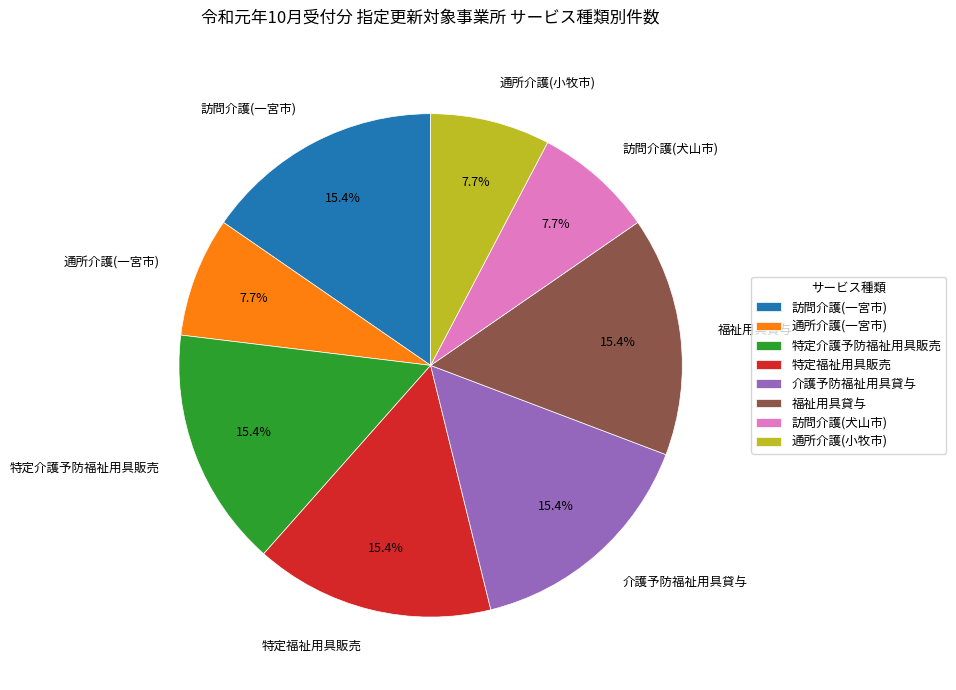

To the nearest percent, what percentage of the pie is 通所介護(小牧市)?

8%